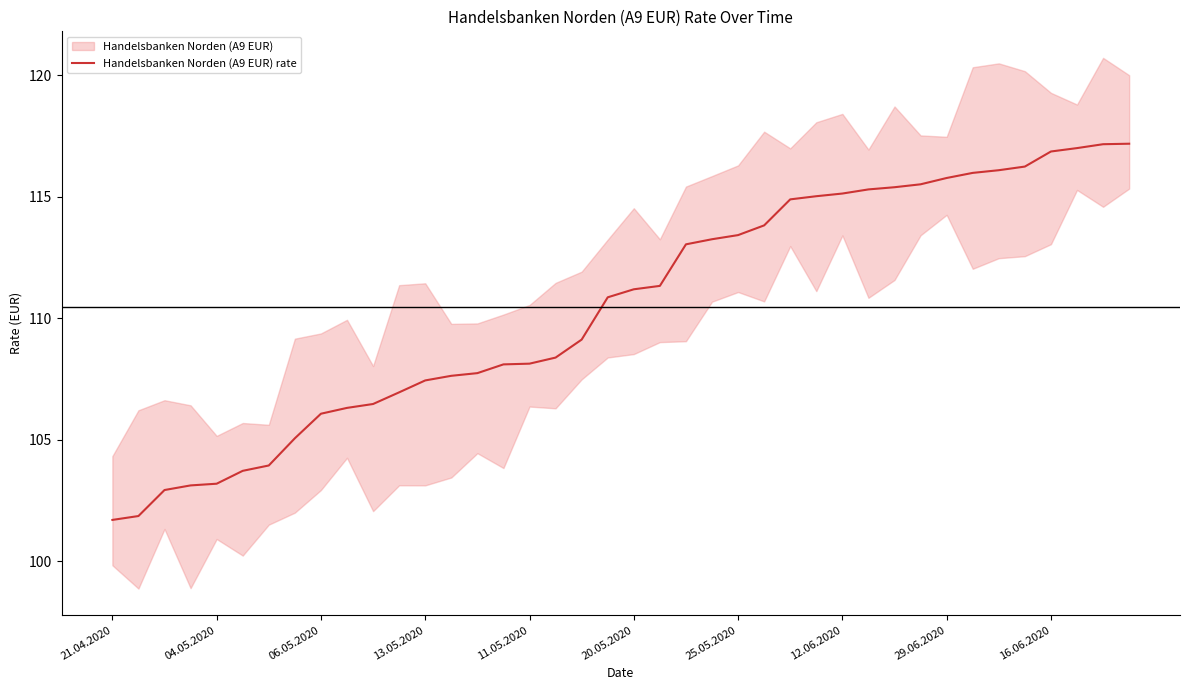

True or false: there are more than 2 points higher than both neighbors.

False